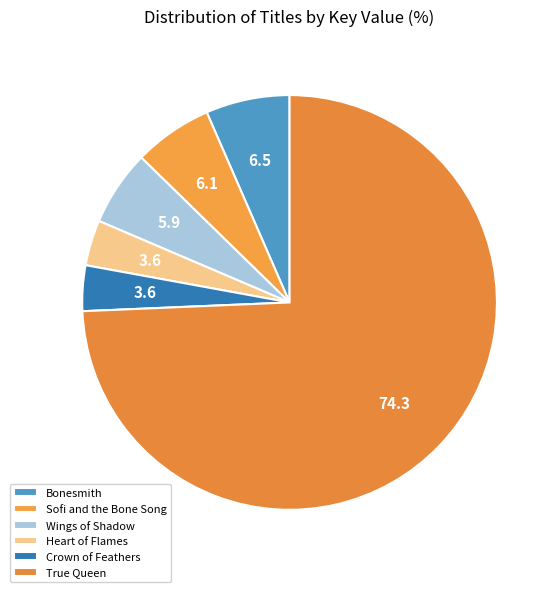

Combined, what portion of the pie is Crown of Feathers and True Queen?

77.9%